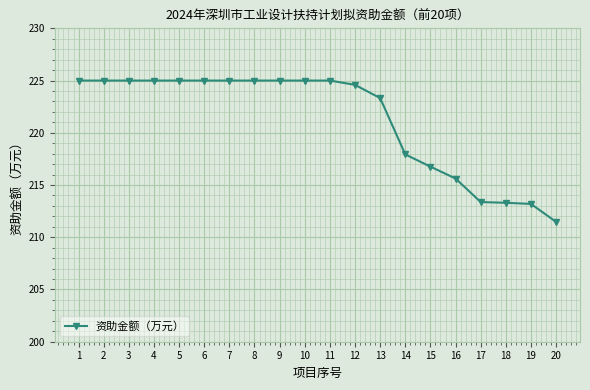

What is the average value?

221.2